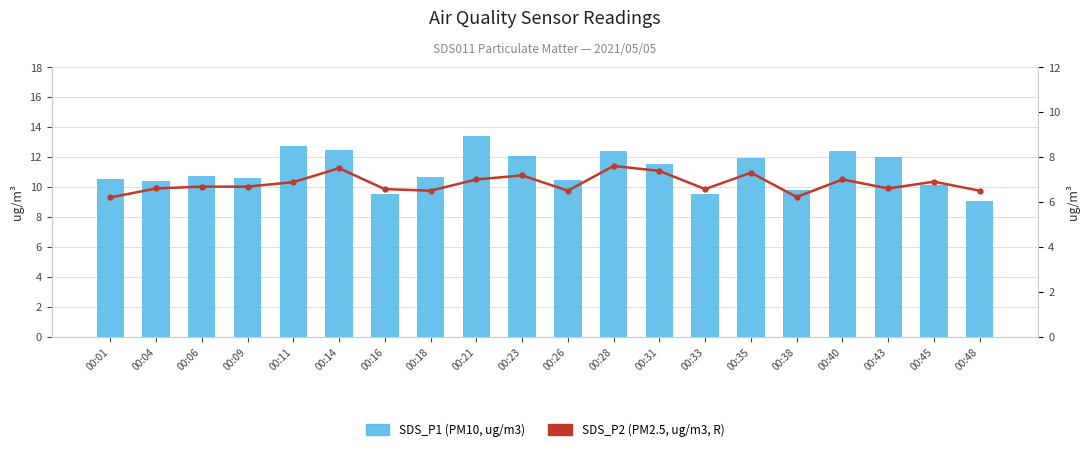

How many groups of bars are there?

20